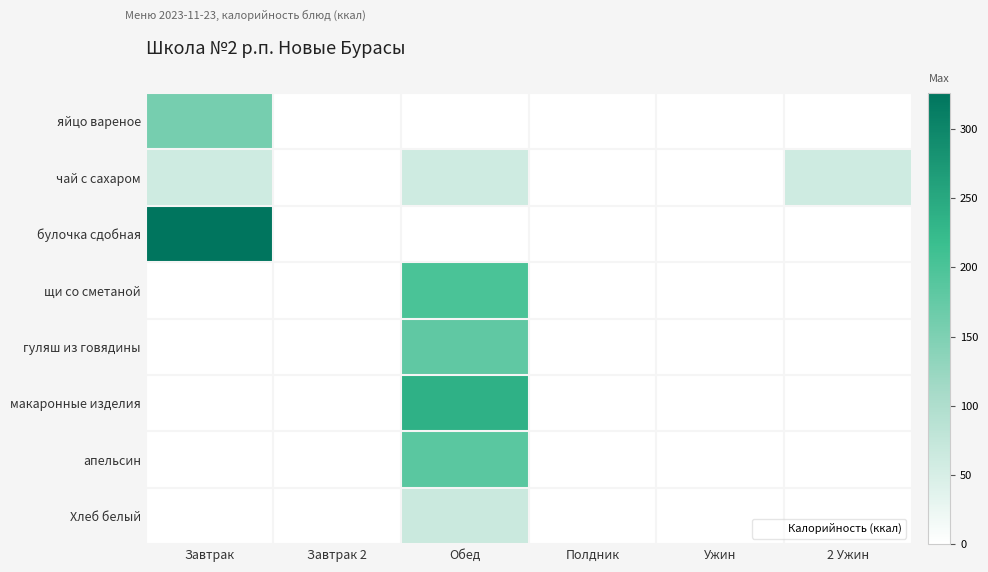

At how many categories does at least one series exceed 165?

2